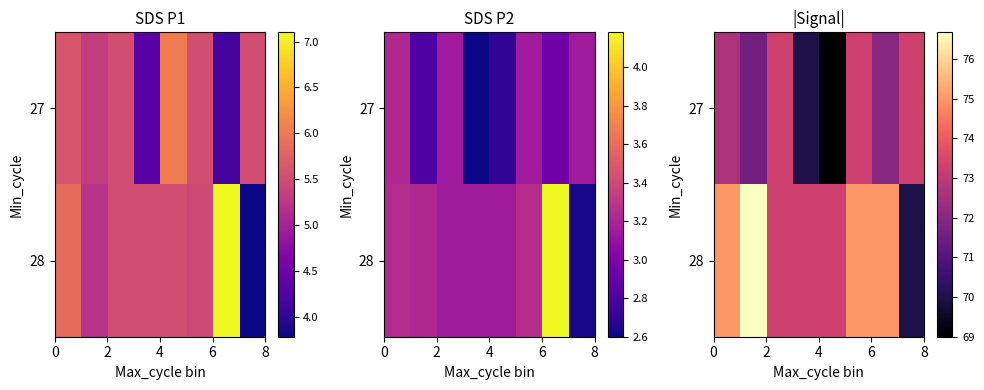

List the series in order of their overall mean, lowest first.

27, 28